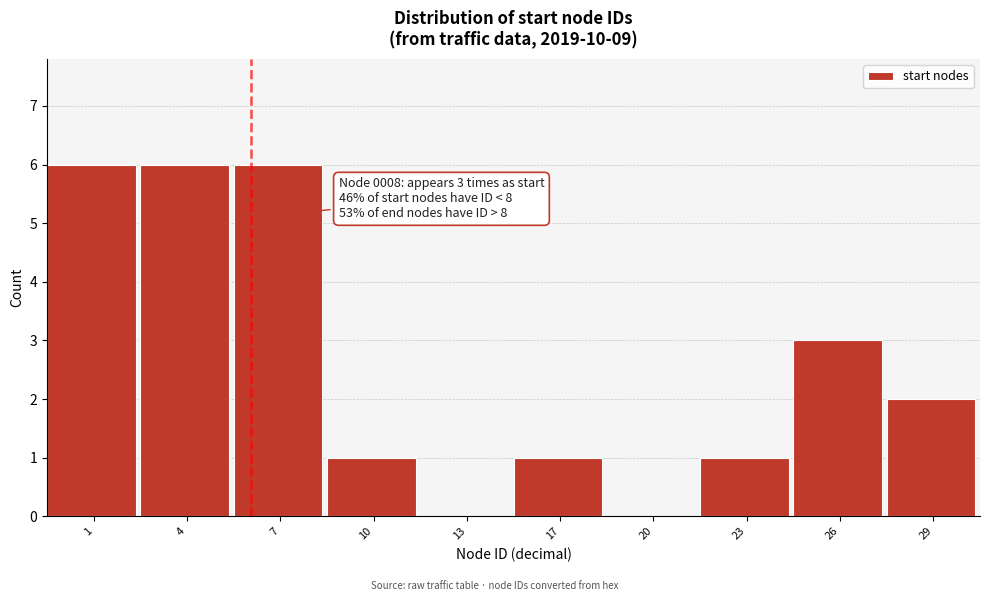

Reading left to right, transcribe all the data shown in this chart.

1=6	4=6	7=6	10=1	13=0	17=1	20=0	23=1	26=3	29=2